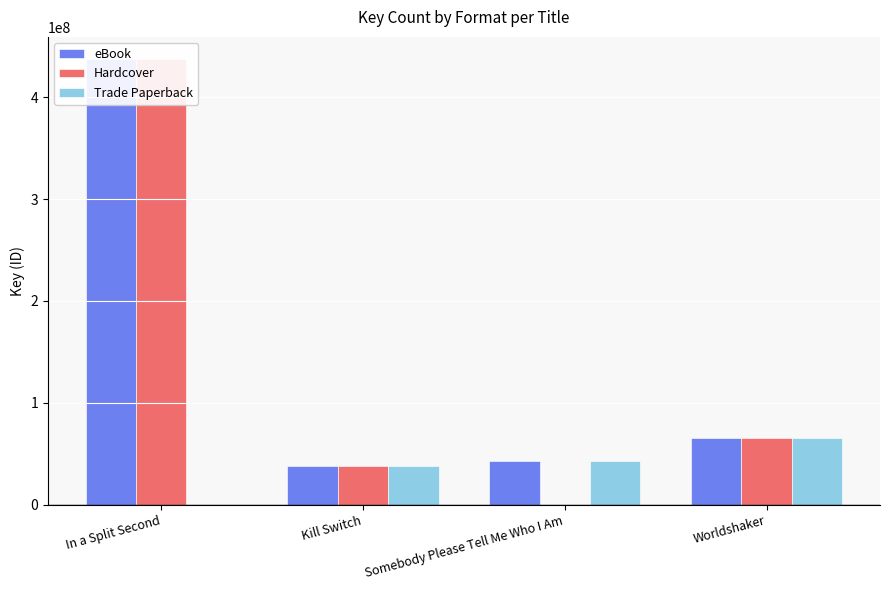

Reading left to right, extract all data points from this chart.

eBook: 437186905	37813958	42789324	65590882
Hardcover: 437186905	37813958	0	65590882
Trade Paperback: 0	37813958	42789324	65590882